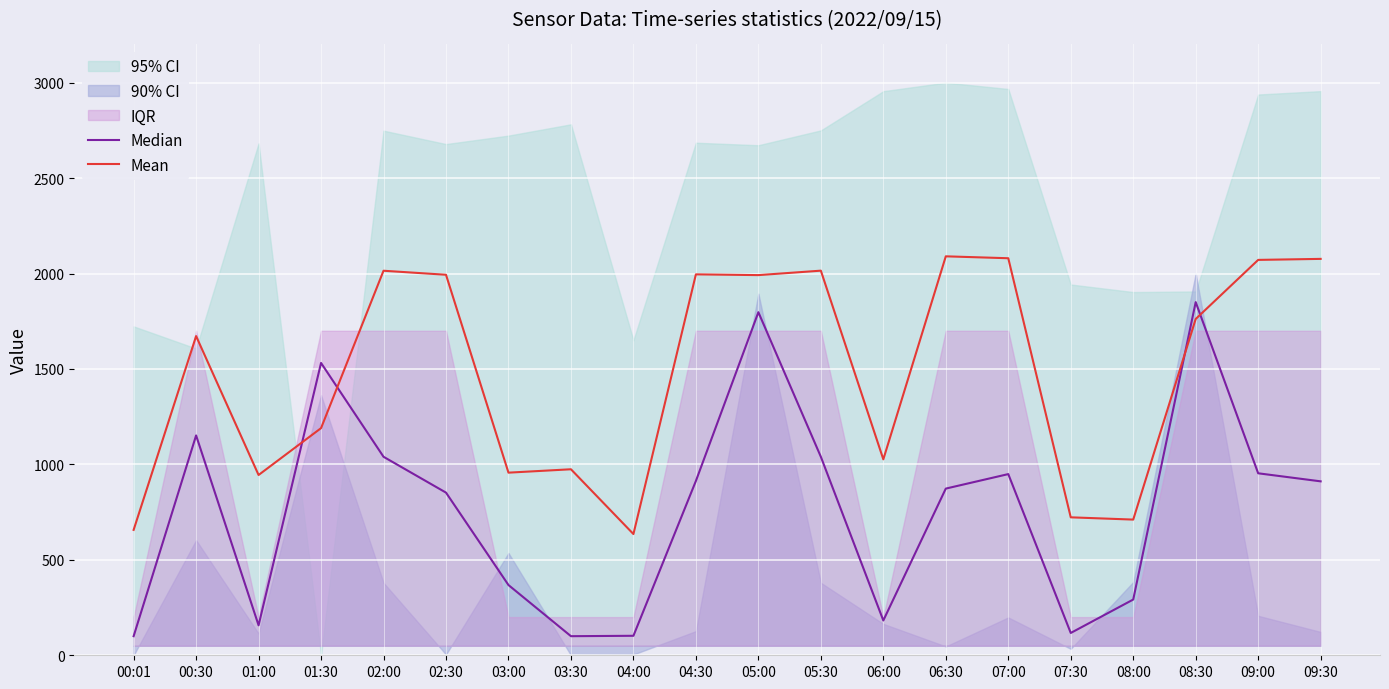

Between which two adjacent categories do Median and Mean first intersect?

01:00 and 01:30